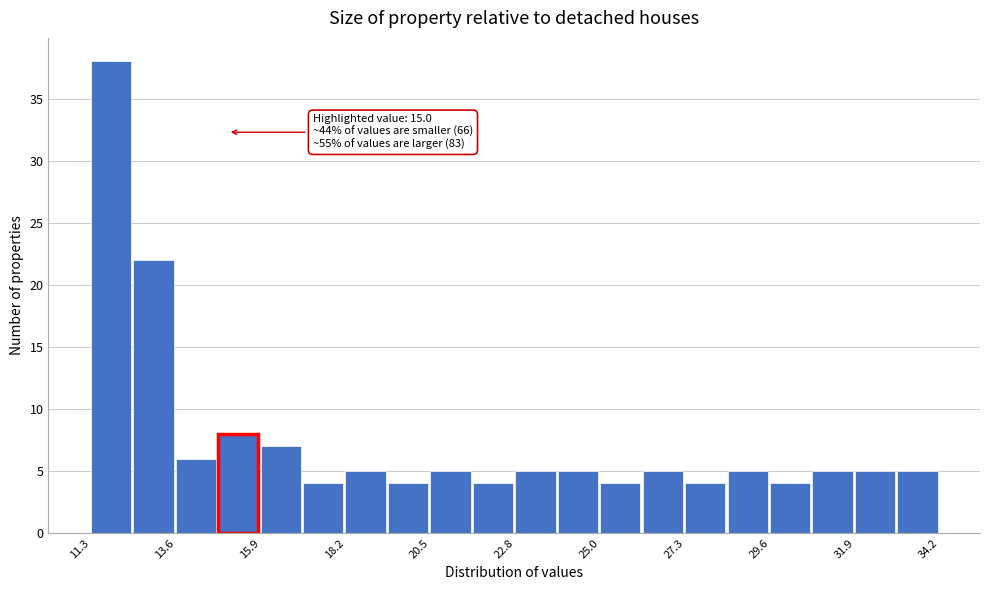

Read against the x-axis, roughly where is the centre of the tallest bar?

12.0